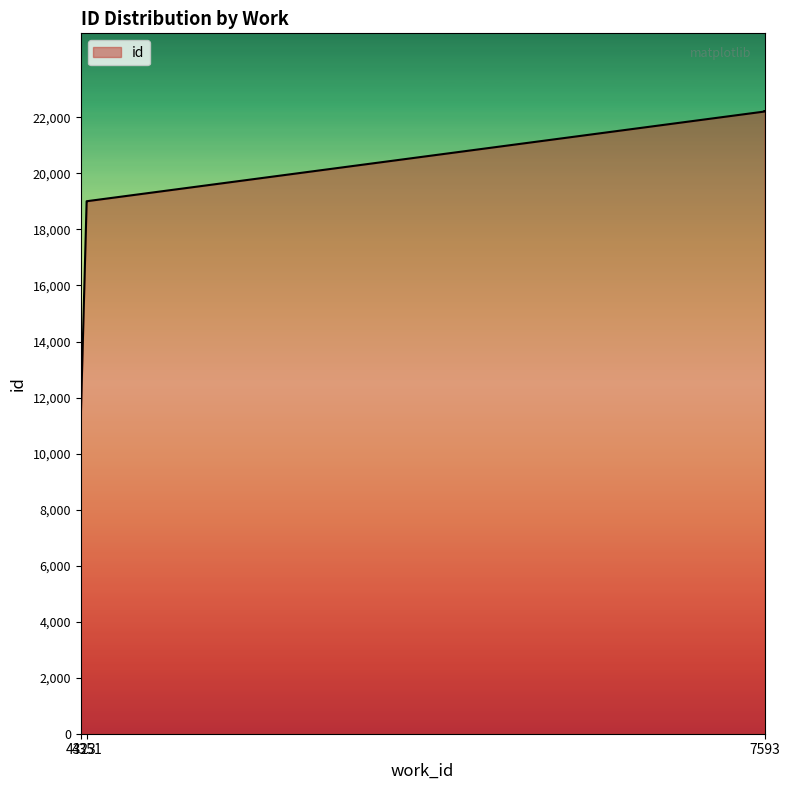

True or false: there are more than 2 points higher than both neighbors.

False